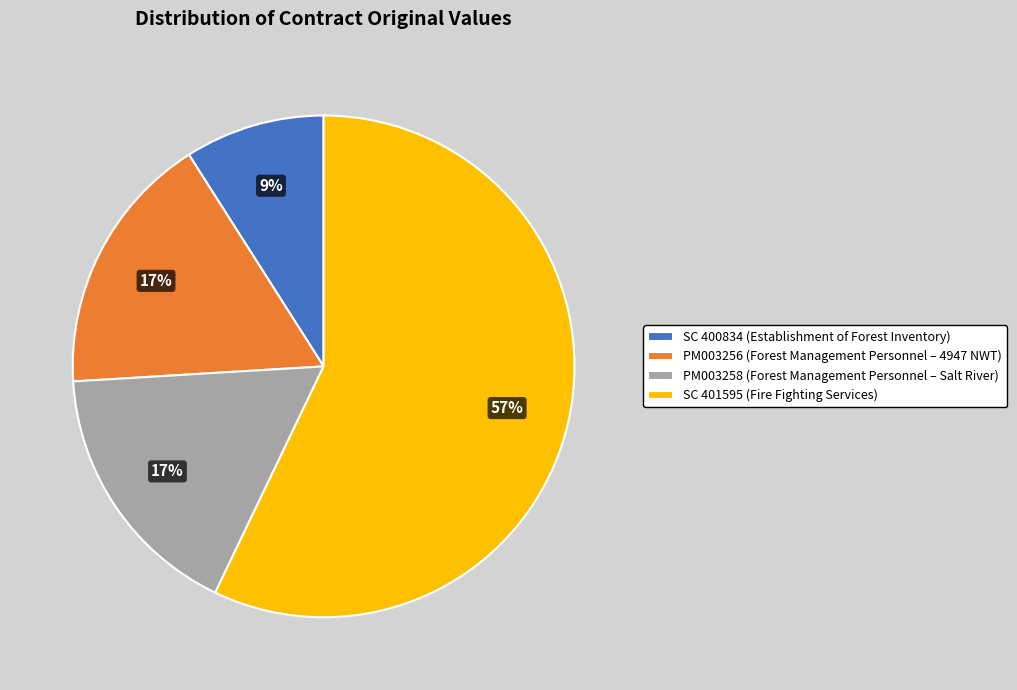

Which category has the smallest portion of the pie?

SC 400834